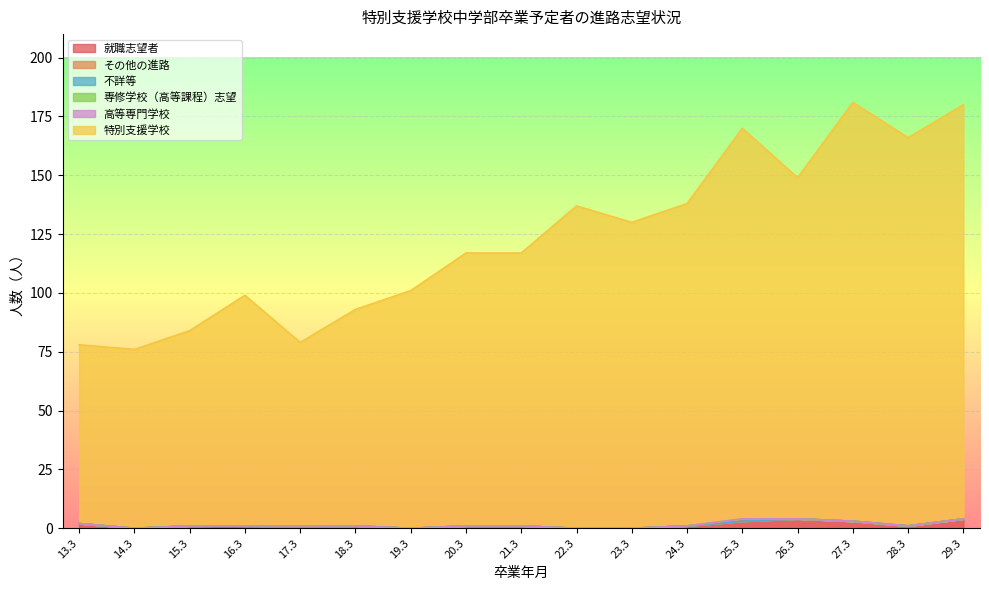

At which label does 高等専門学校 reach its peak?

13.3